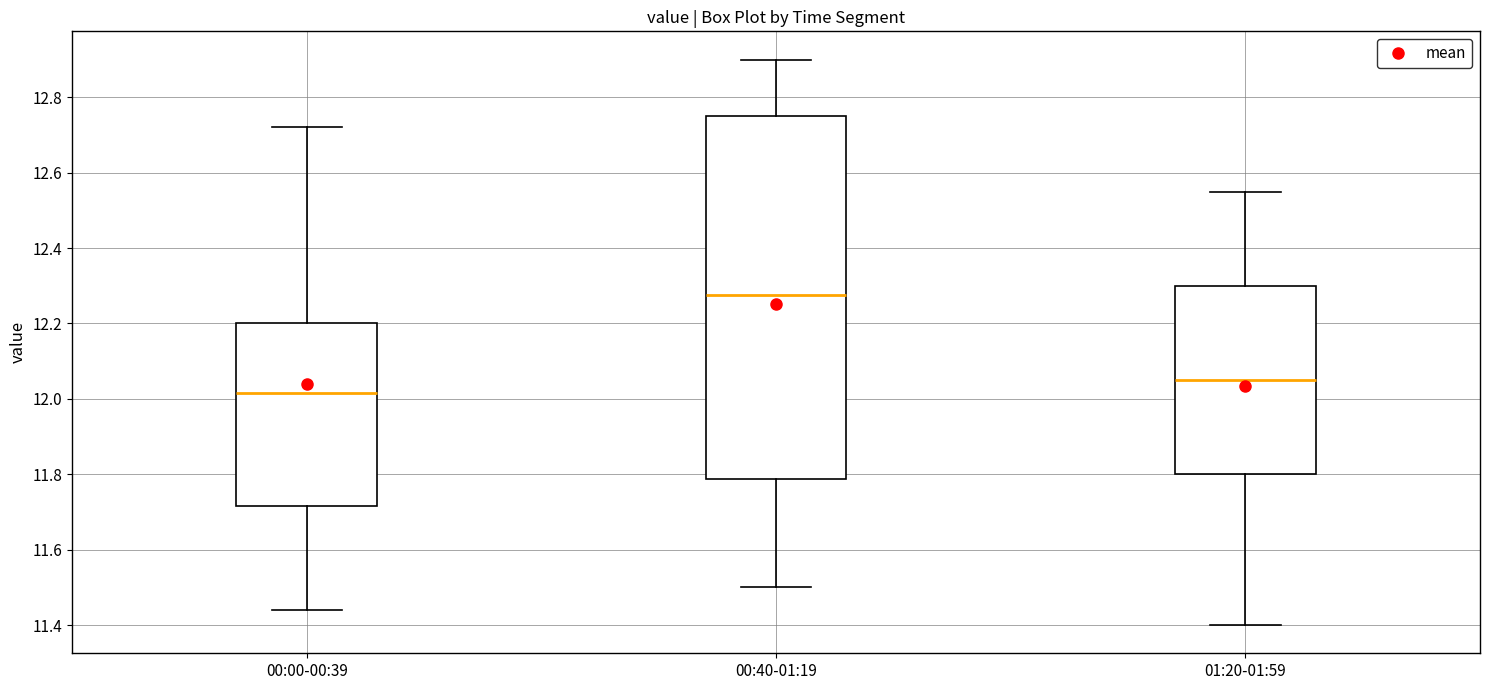

Reading left to right, read every box against the y-axis: the position of its median line, the range the box covers, and the ends of its whiskers. The values are not printed on the chart, so give them approximately, as read against the axis.

00:00-00:39: median 12.02, box 11.72 to 12.20, whiskers 11.44 to 12.72
00:40-01:19: median 12.28, box 11.78 to 12.76, whiskers 11.50 to 12.90
01:20-01:59: median 12.06, box 11.80 to 12.30, whiskers 11.40 to 12.56